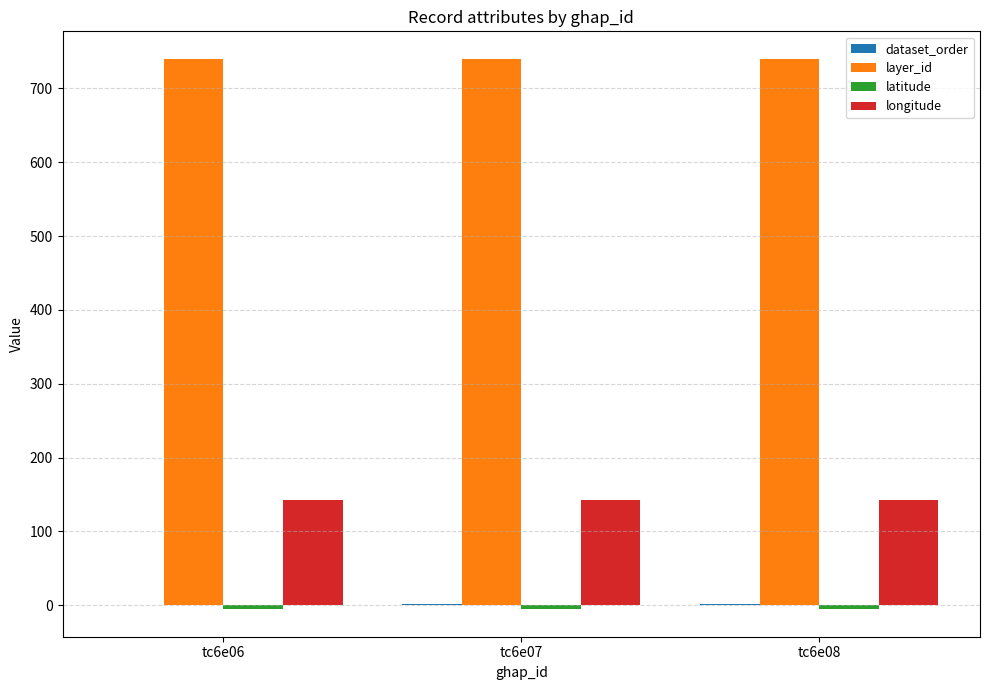

What is the spread (max minus min) of values at tc6e08?

745.4